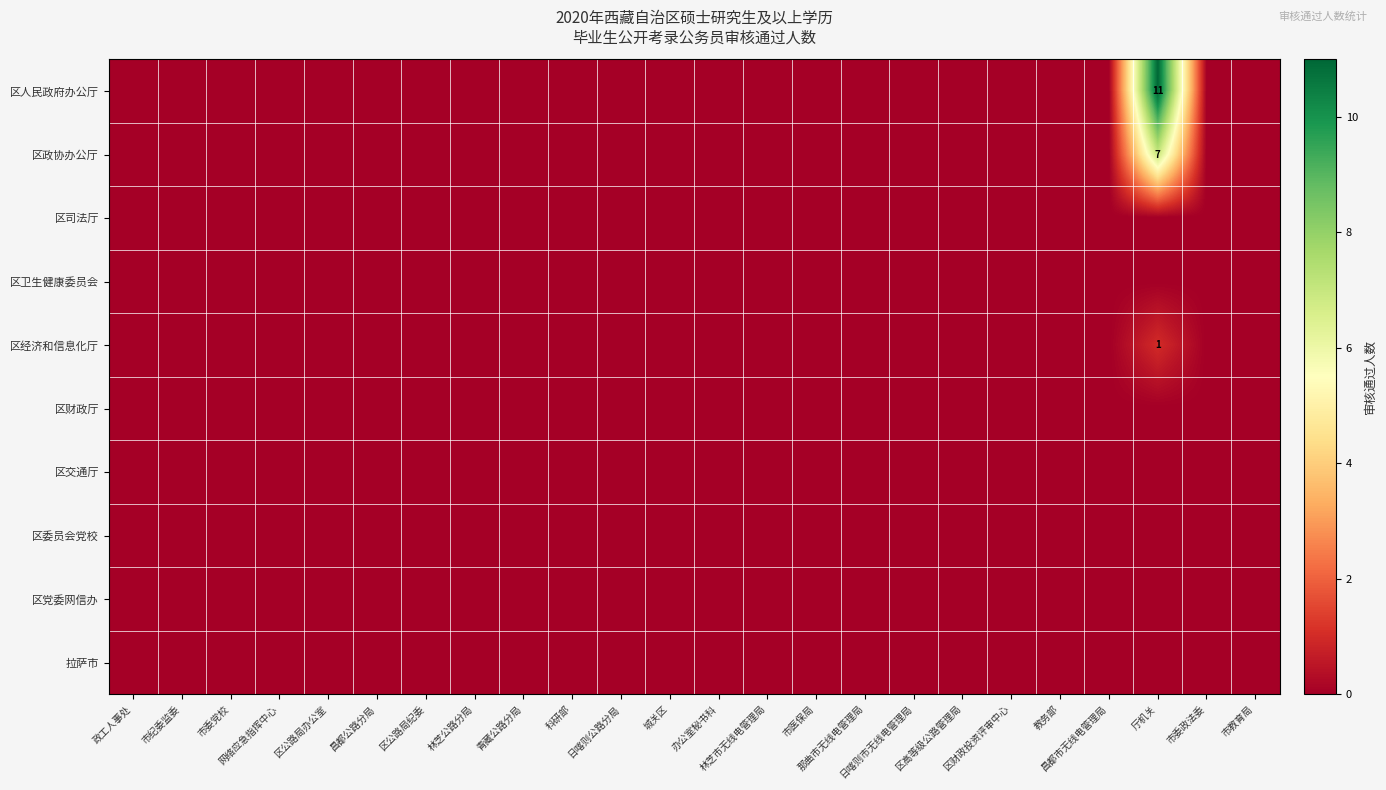

Which series has the largest range (max minus min)?

row_0